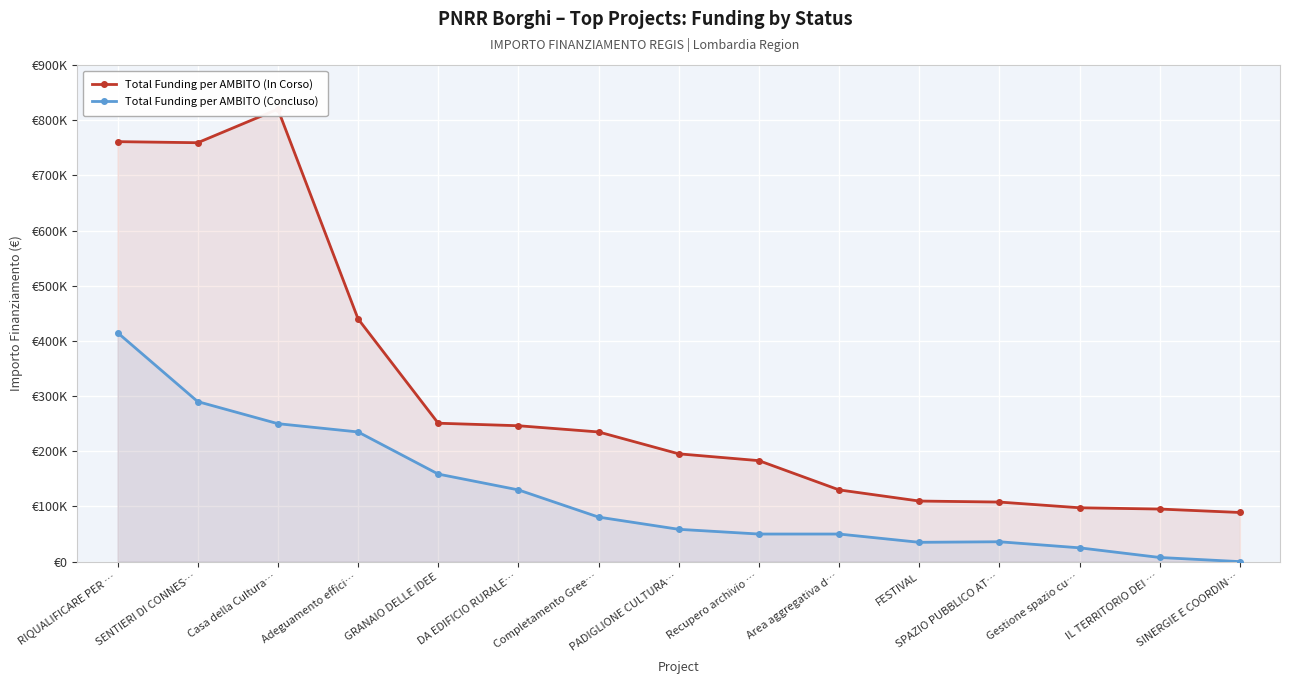

At how many categories does at least one series exceed 156704?

9